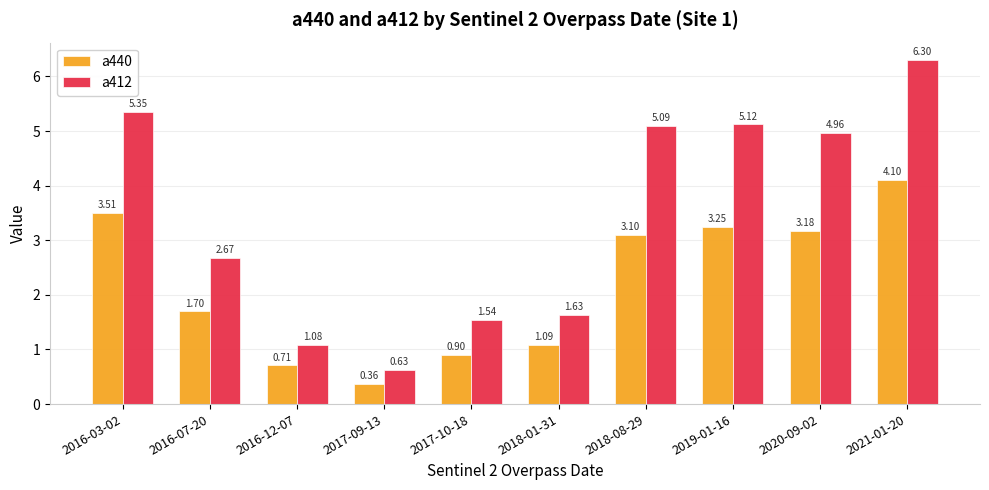

The a440 series shows 2.6 at 2021-01-20. True or false?

False